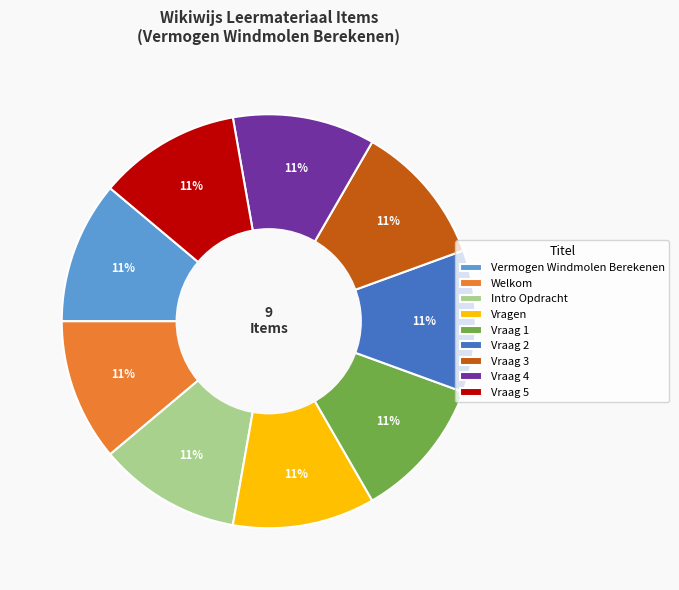

To the nearest percent, what is the combined percentage of Vermogen Windmolen Berekenen and Vragen?

22%